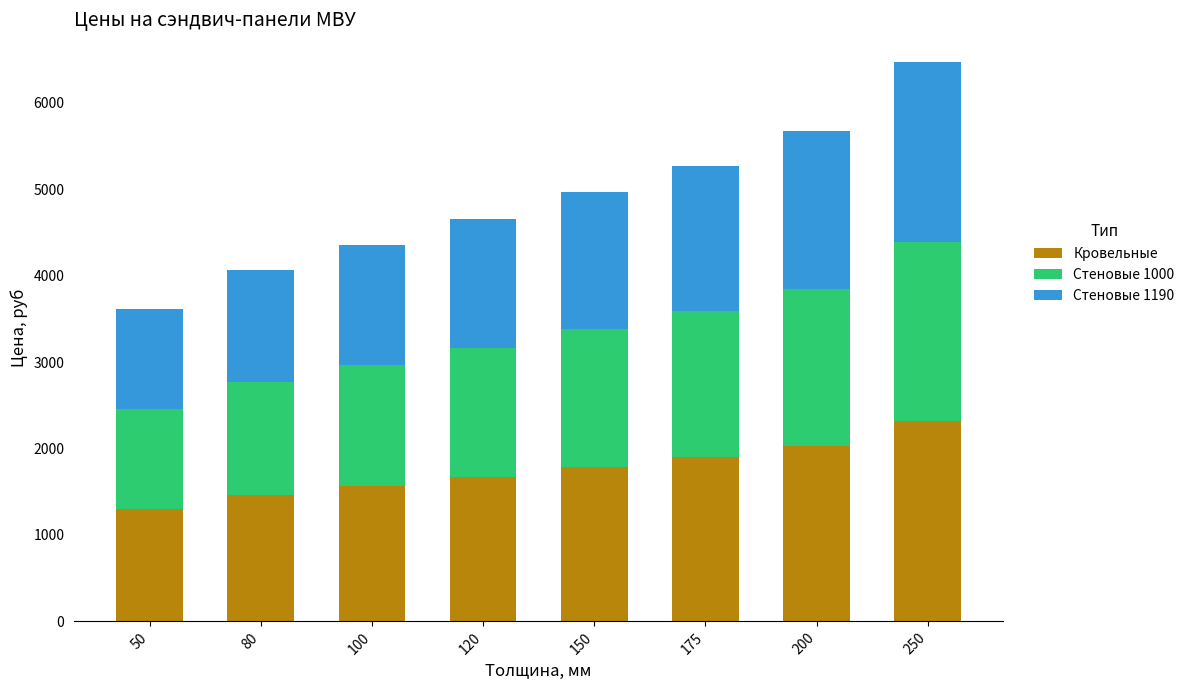

At which label does Кровельные reach its peak?

250